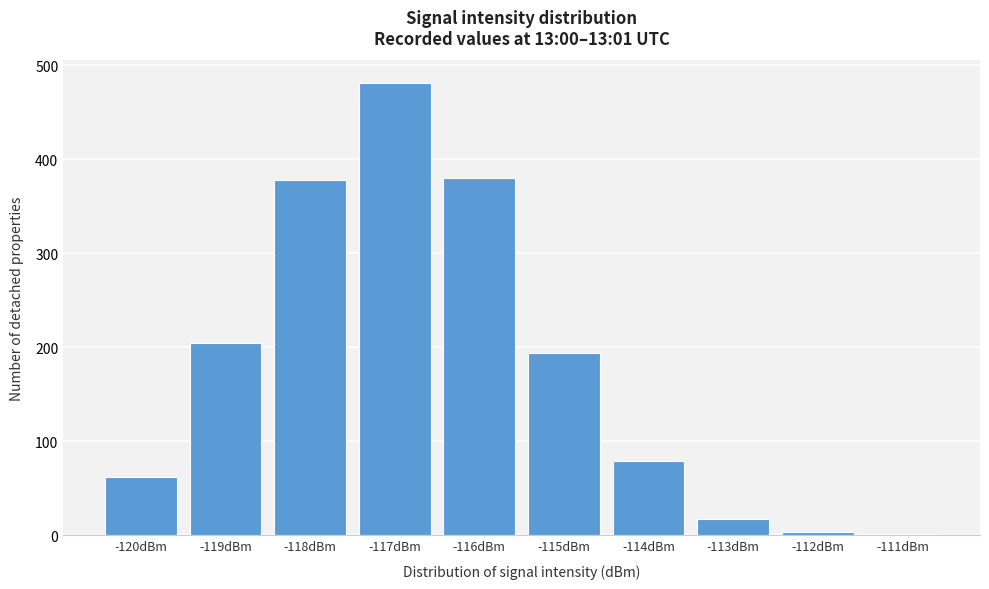

Where is the data nearest to the value 241?

-119dBm